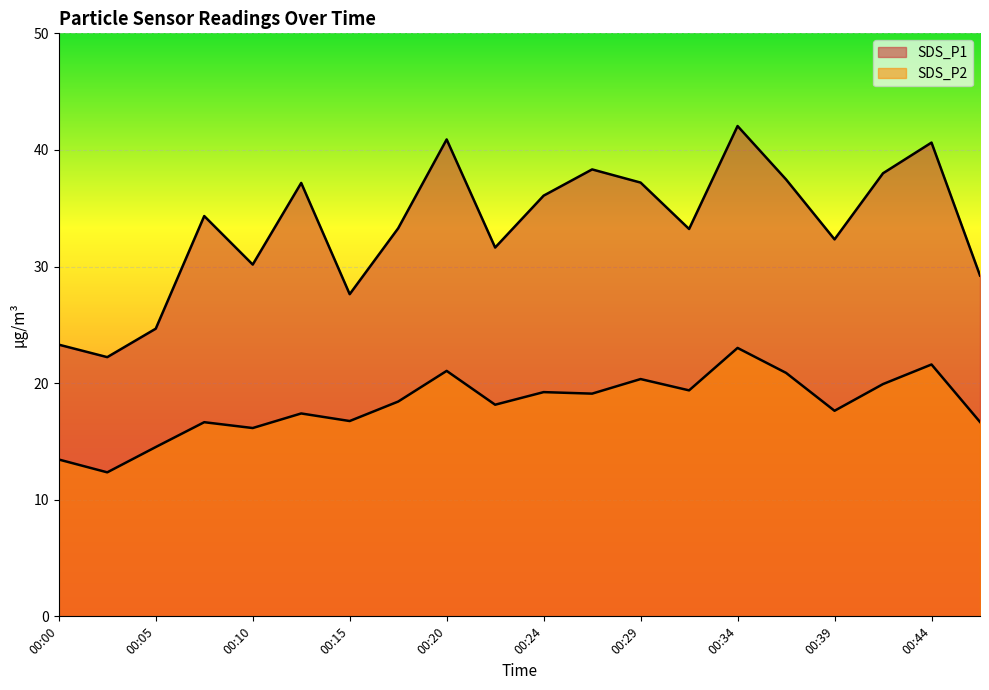

Is it true that SDS_P1 equals 11.7 at 00:37?

False